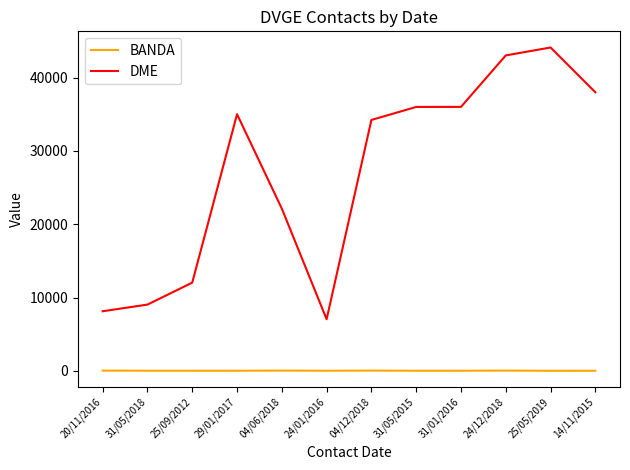

Which category has the lowest value in the DME series?

24/01/2016